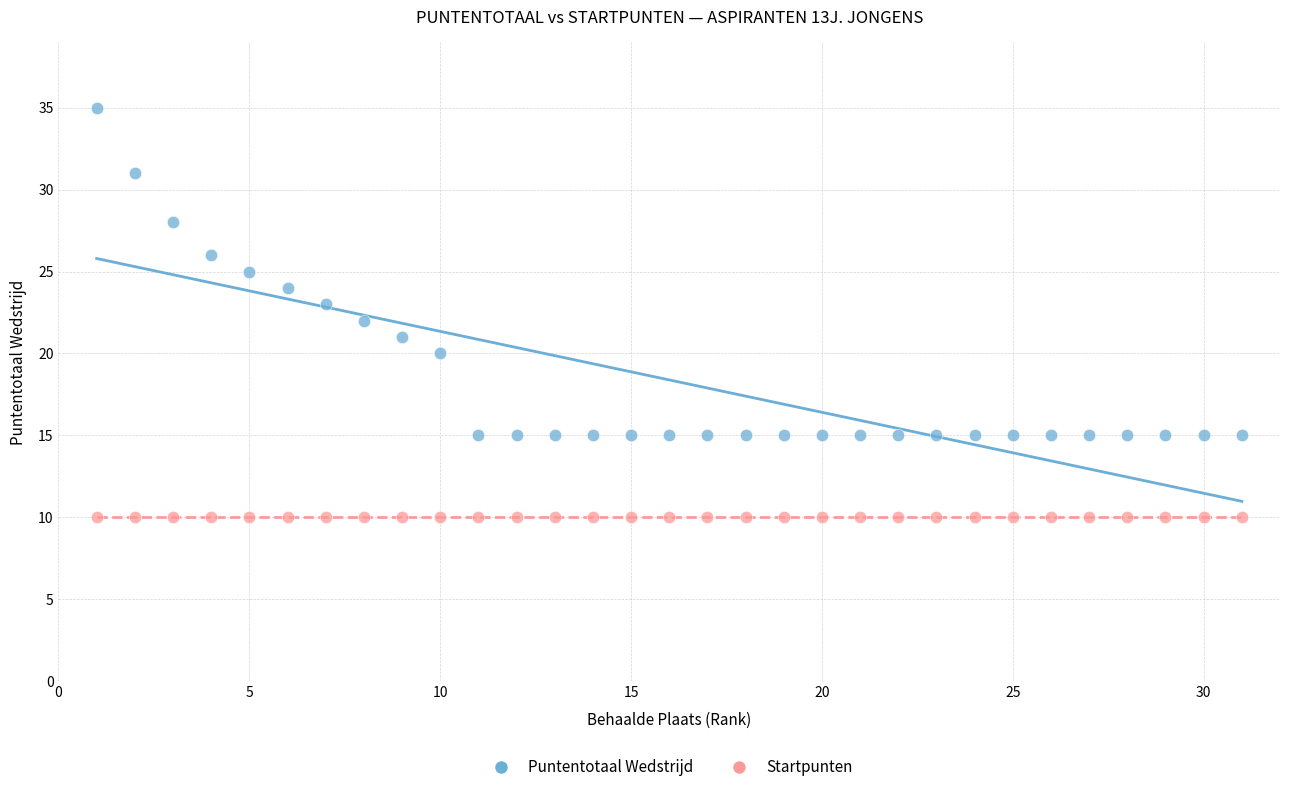

Which series reaches the minimum Y coordinate?

Startpunten